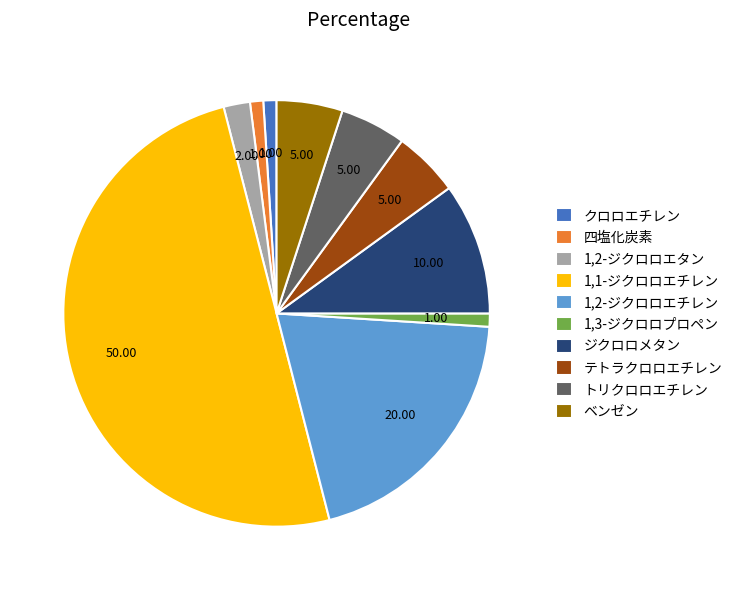

Is 1,2-ジクロロエタン the majority of the pie?

No